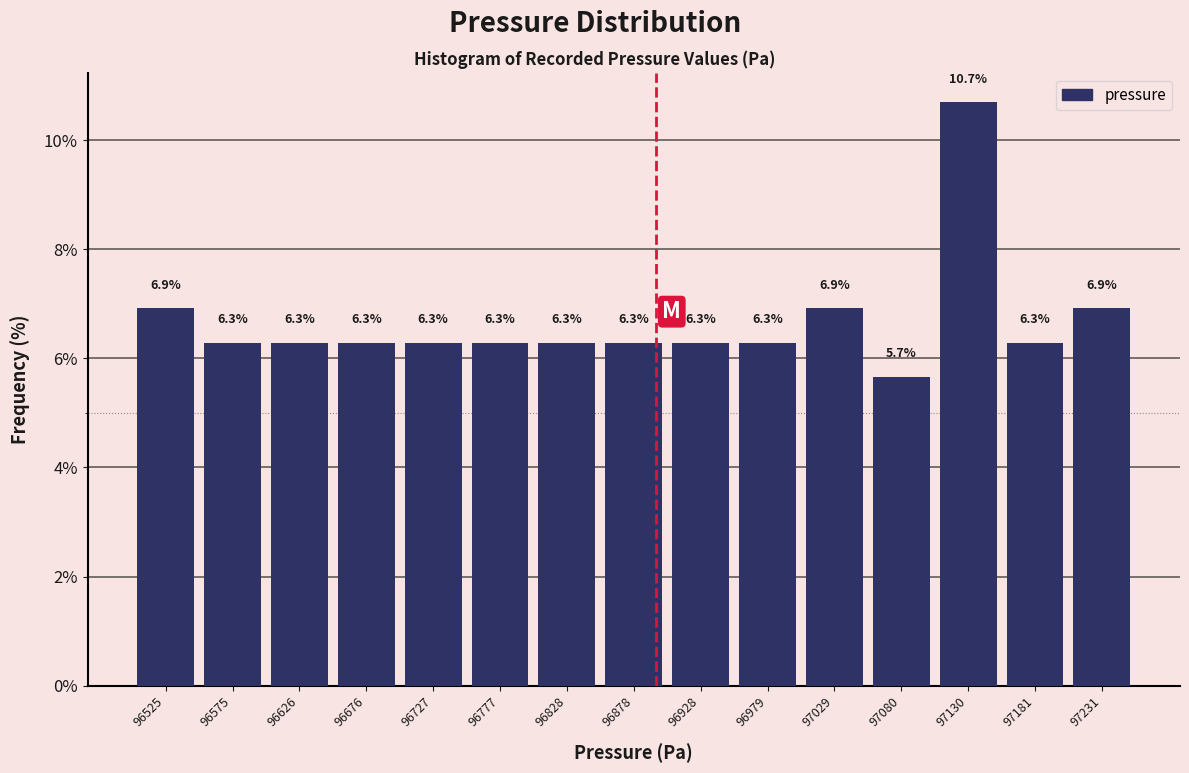

What is the height of the bar covering 97110 to 97160 on the x-axis? The bar edges are not printed on the chart, so give them approximately, as read against the axis.

10.7